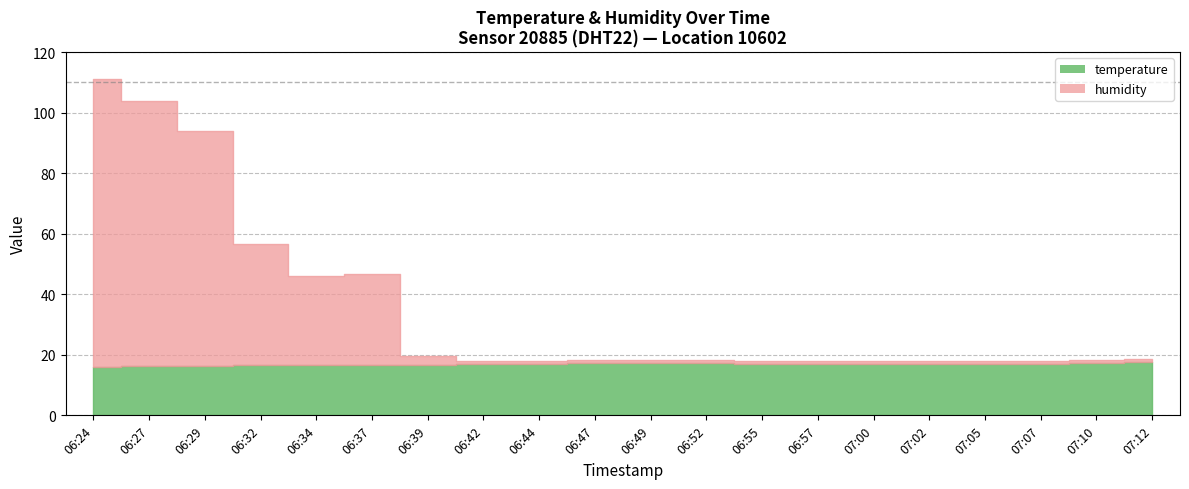

What are all the series names shown in the legend?

temperature, humidity